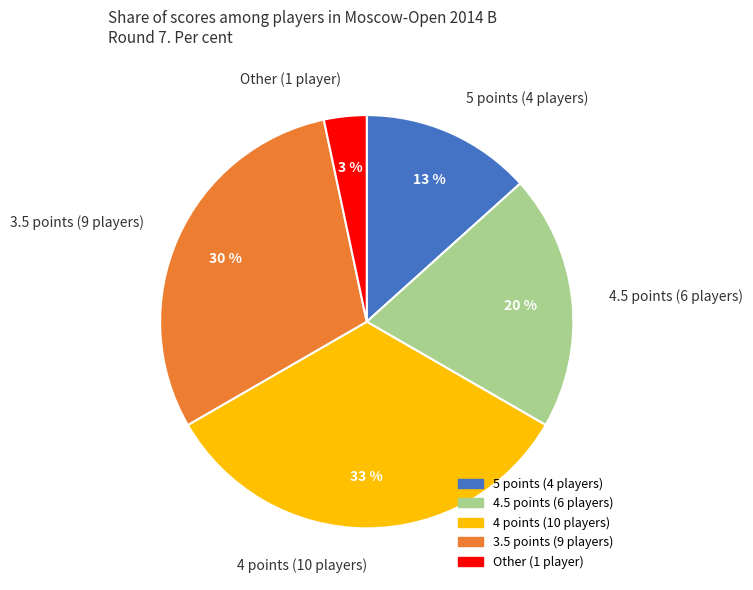

Is there a majority slice in this chart?

No